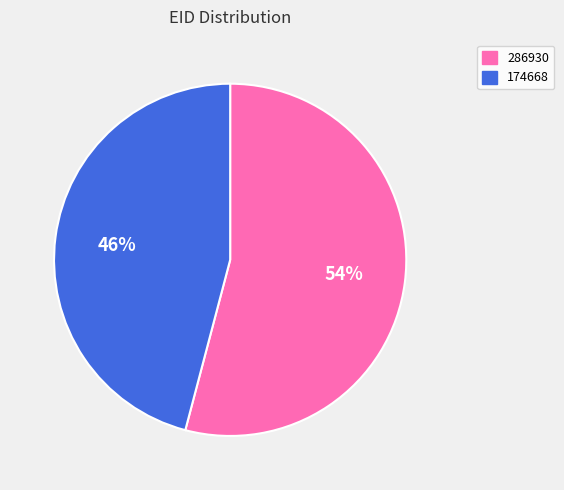

Do 174668 and 286930 together represent more than half of the pie?

Yes